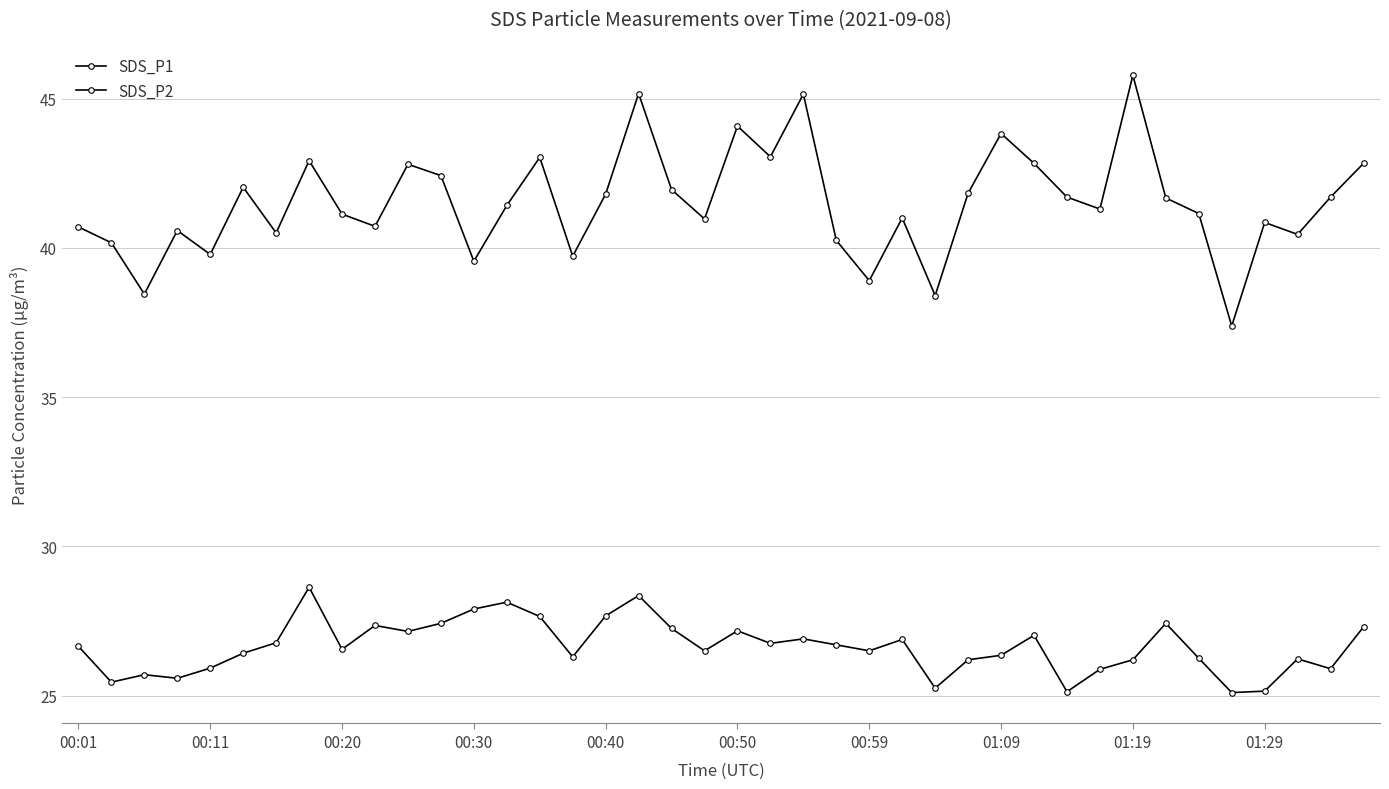

Does the chart have visible grid lines?

Yes